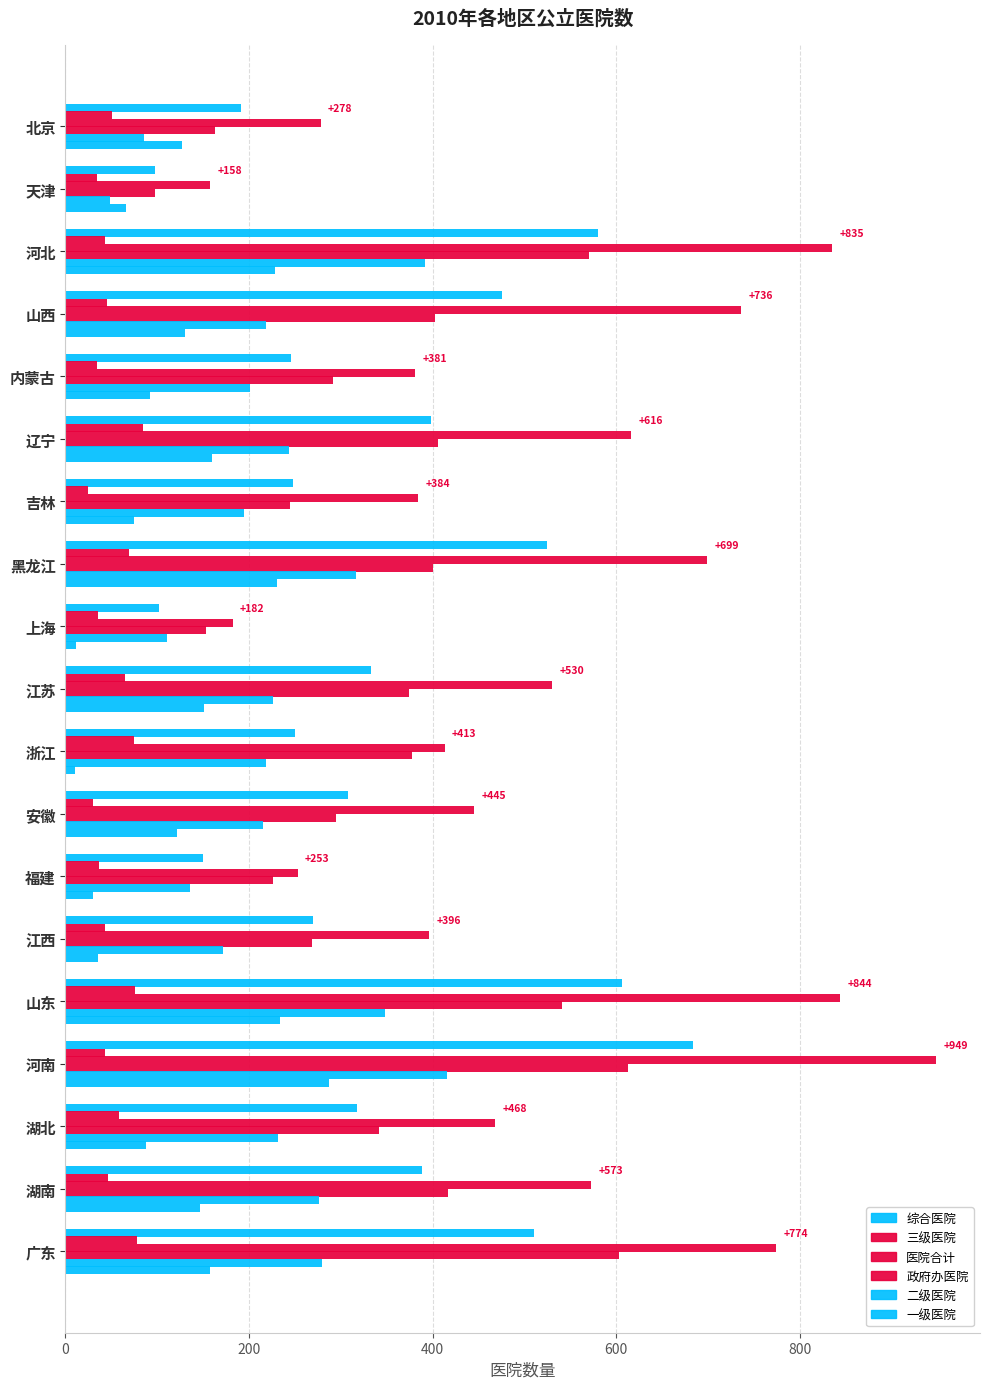

How many distinct data groups are displayed?

6